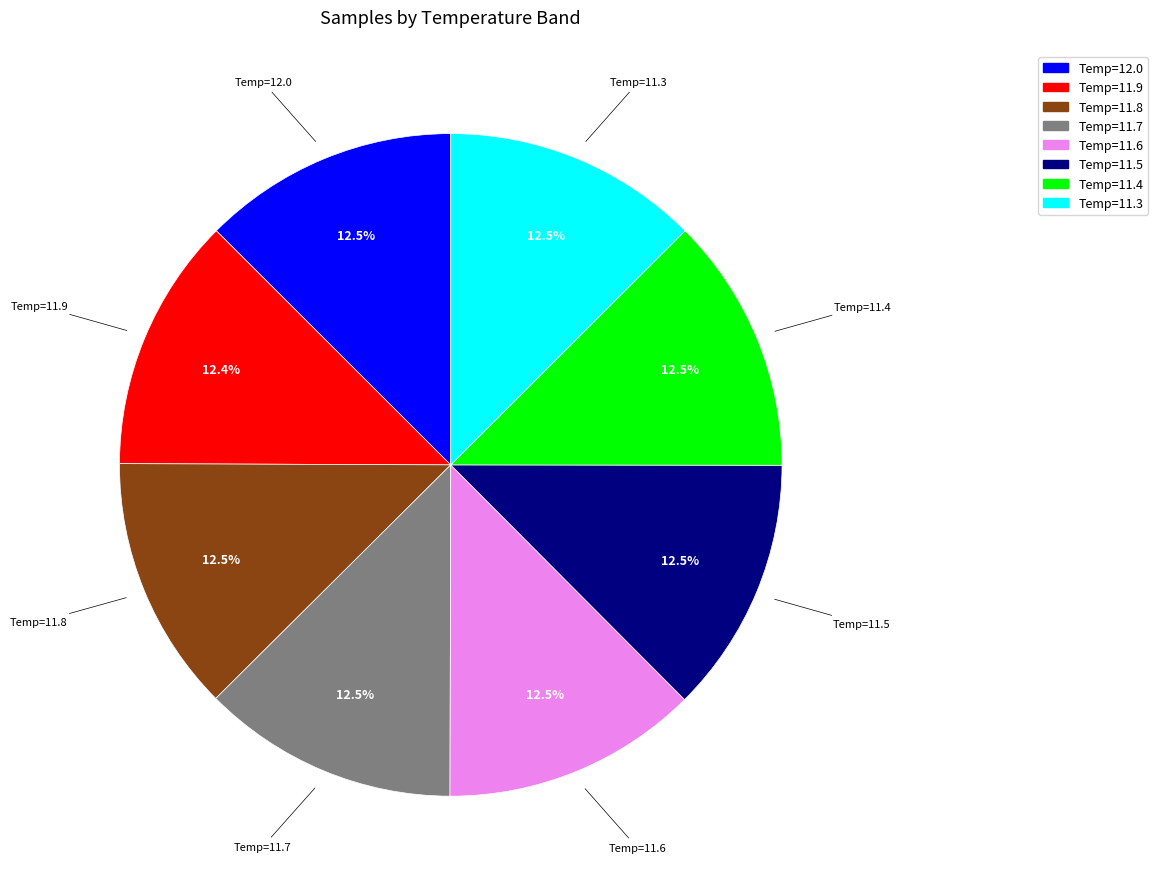

Is it true that Temp=11.9 is 12% of the pie?

True